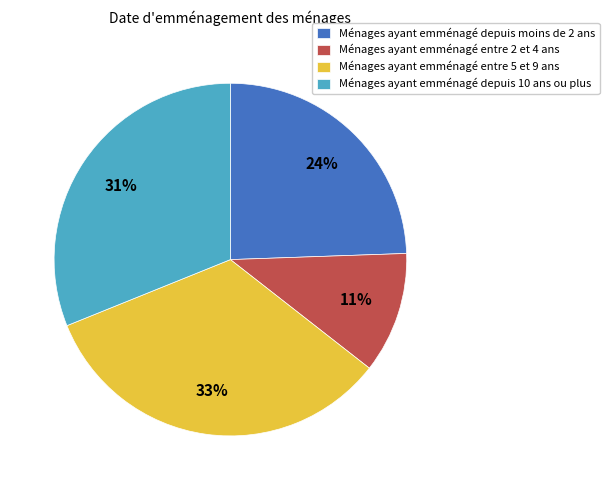

Combined, do Ménages ayant emménagé depuis moins de 2 ans and Ménages ayant emménagé entre 2 et 4 ans account for over 50%?

No